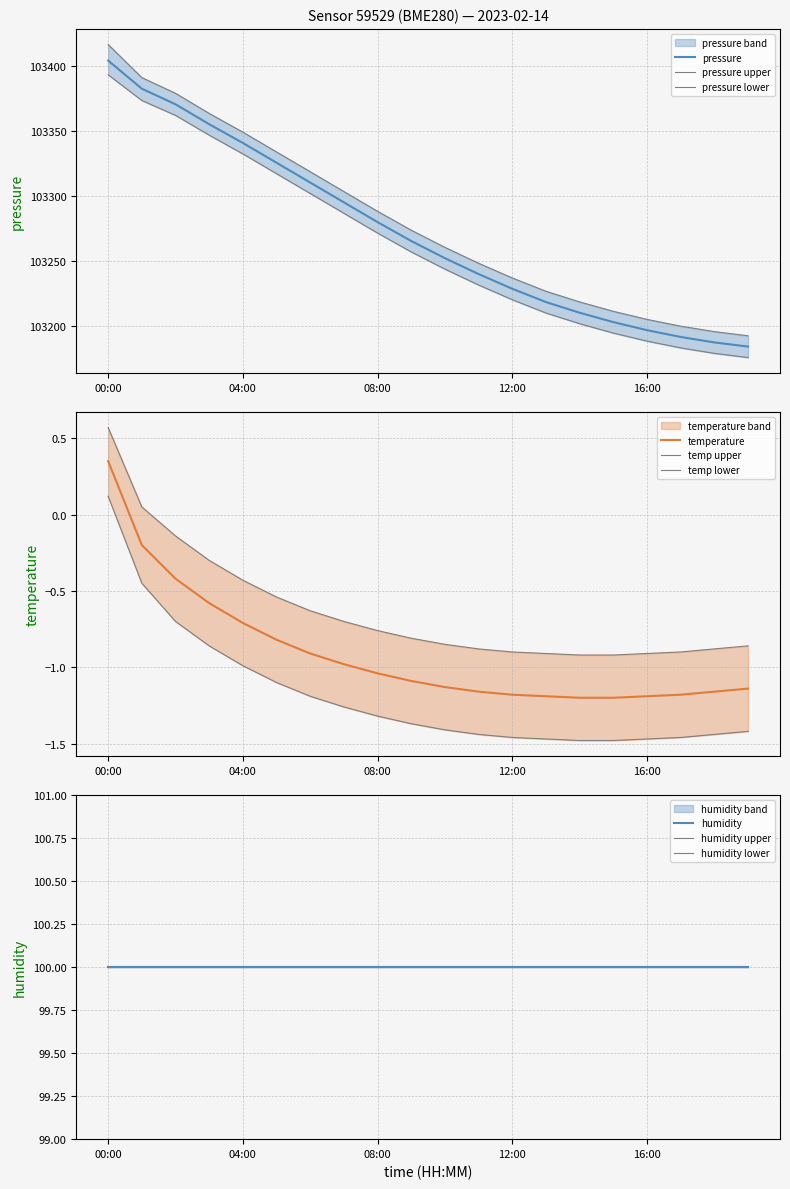

Does the chart display data point markers on the line(s)?

No